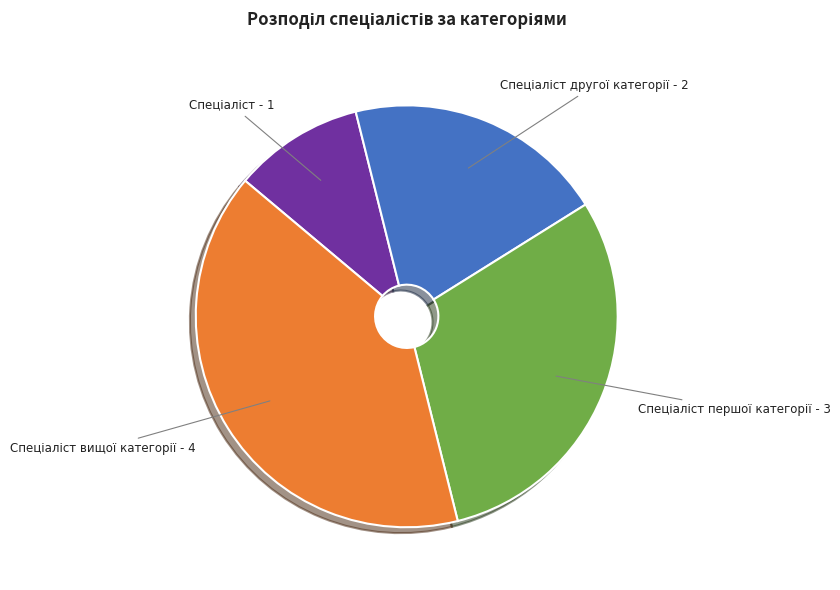

Does any single category account for the majority?

No